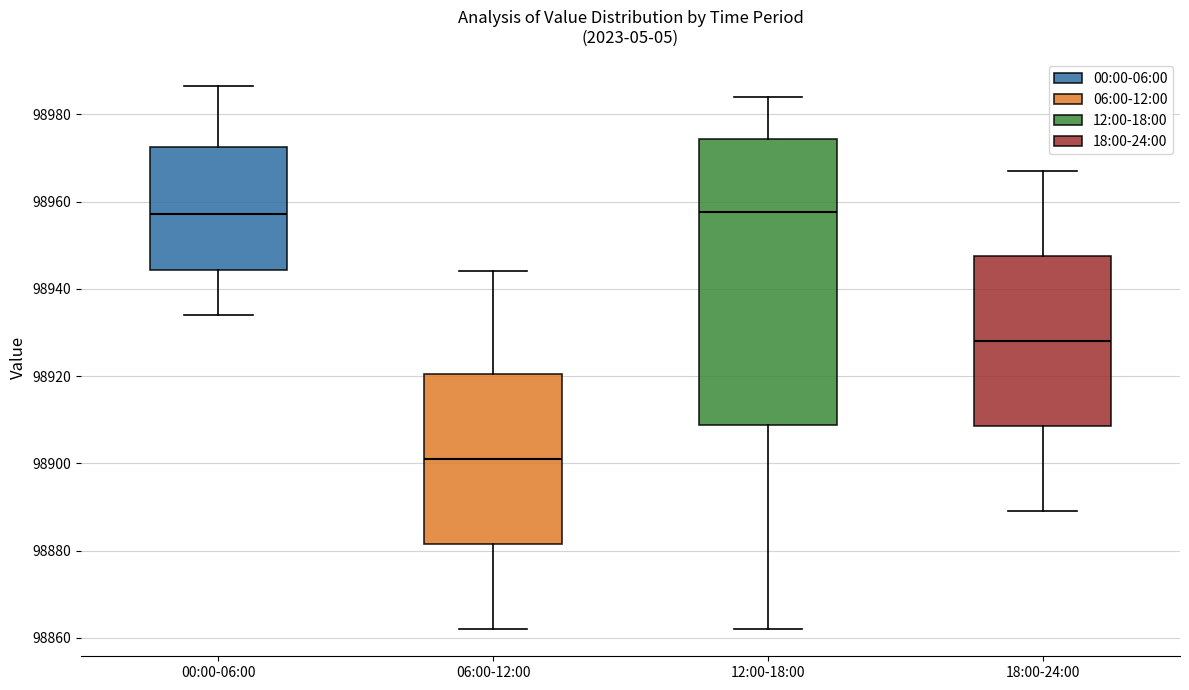

Comparing the boxes themselves (not the whiskers), which one is the tallest?

12:00-18:00